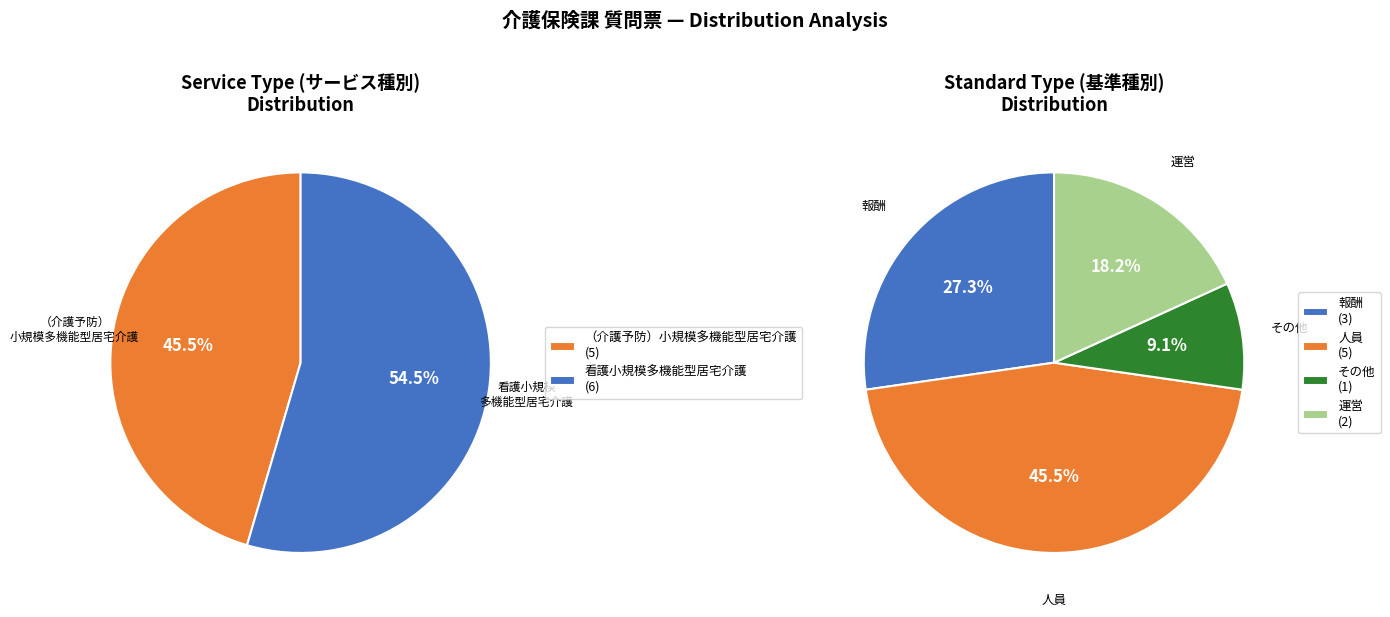

To the nearest percent, what is the combined percentage of （介護予防）小規模多機能型居宅介護 and 看護小規模多機能型居宅介護?

100%